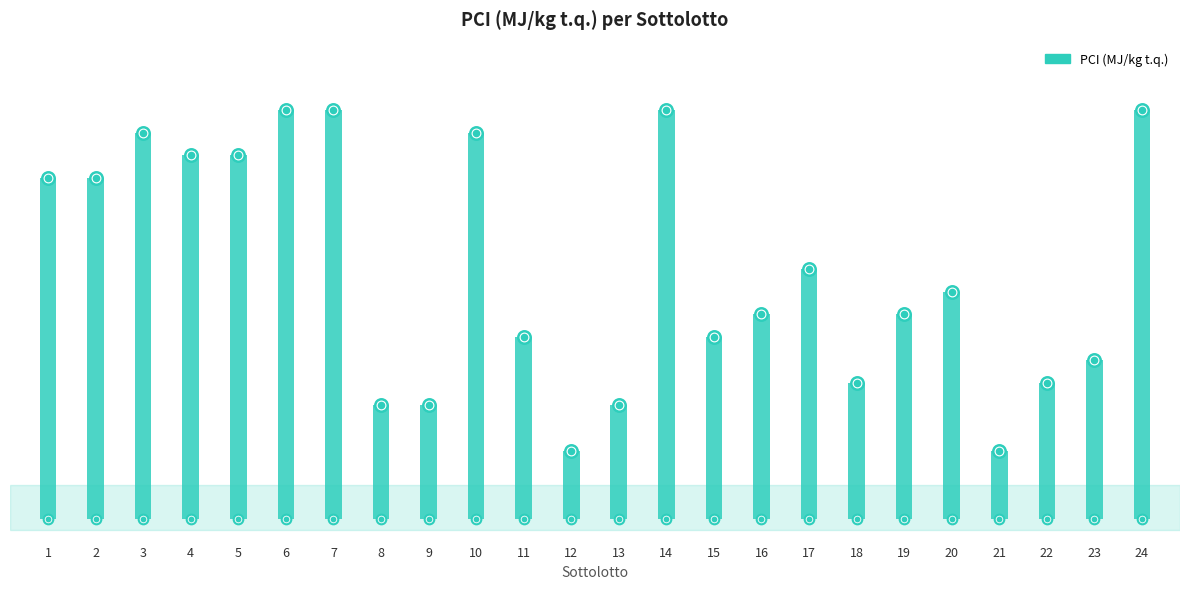

What is the change in value from 6 to 23?

-11